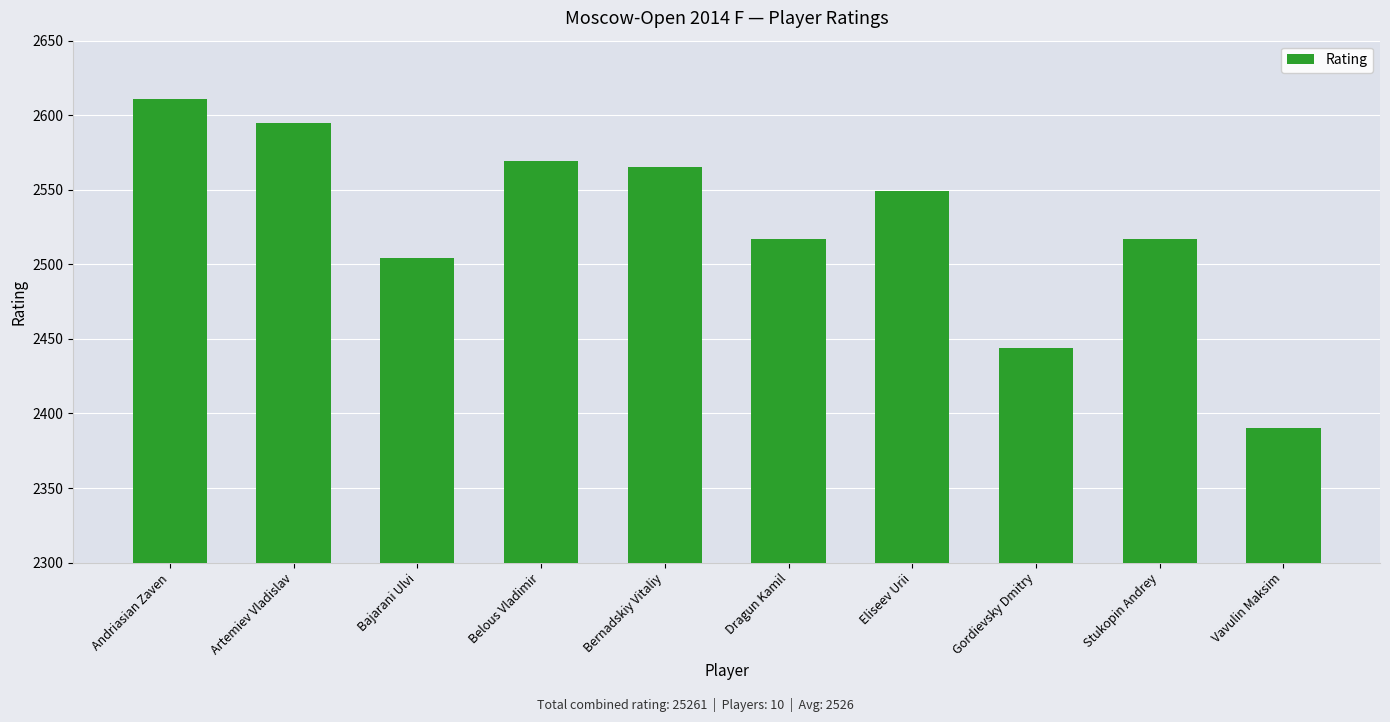

What is the average value?

2526